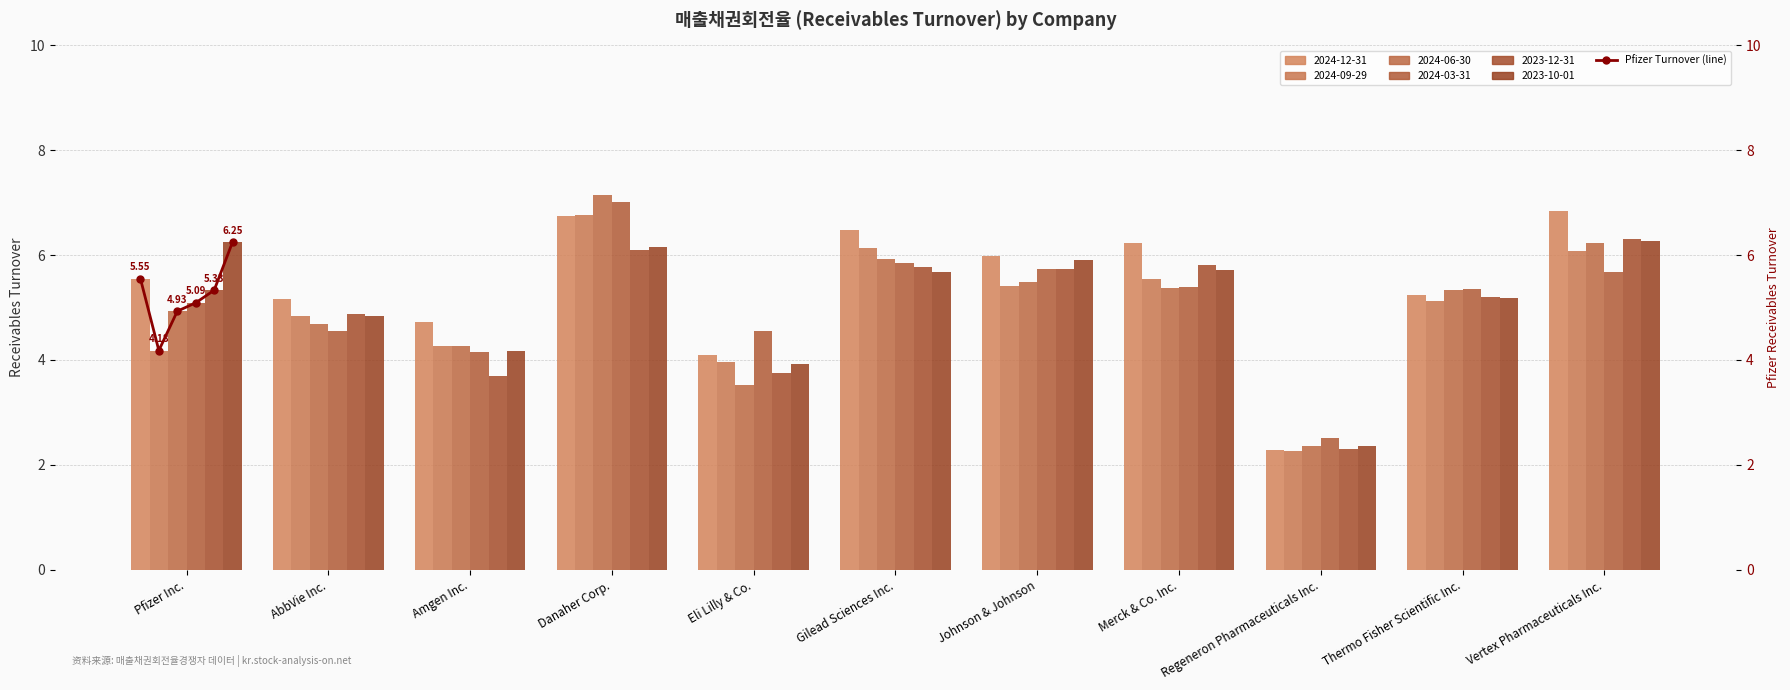

The value at Pfizer Inc. is 5.5. True or false?

True